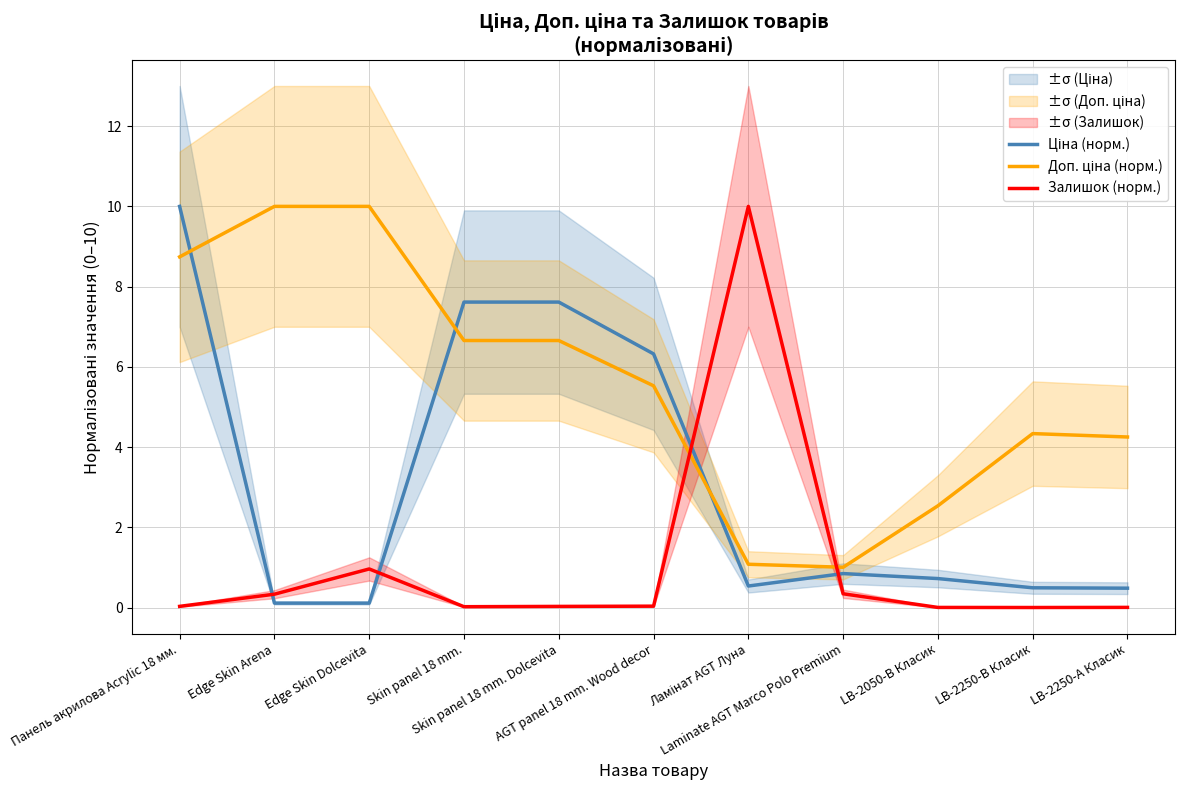

Reading left to right, list all the values displayed in this chart.

Ціна (норм.): 10.0	0.1	0.1	7.6	7.6	6.3	0.5	0.9	0.7	0.5	0.5
Доп. ціна (норм.): 8.7	10.0	10.0	6.7	6.7	5.5	1.1	1.0	2.5	4.3	4.3
Залишок (норм.): 0.0	0.3	1.0	0.0	0.0	0.0	10.0	0.3	0.0	0.0	0.0